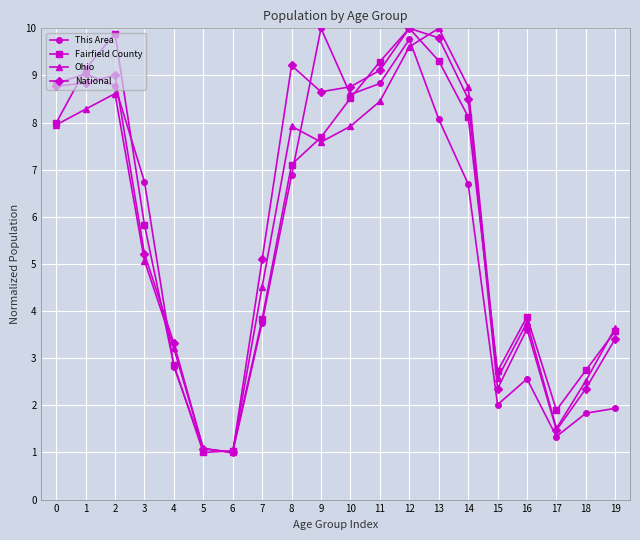

Where is Ohio nearest to the value 5?

3